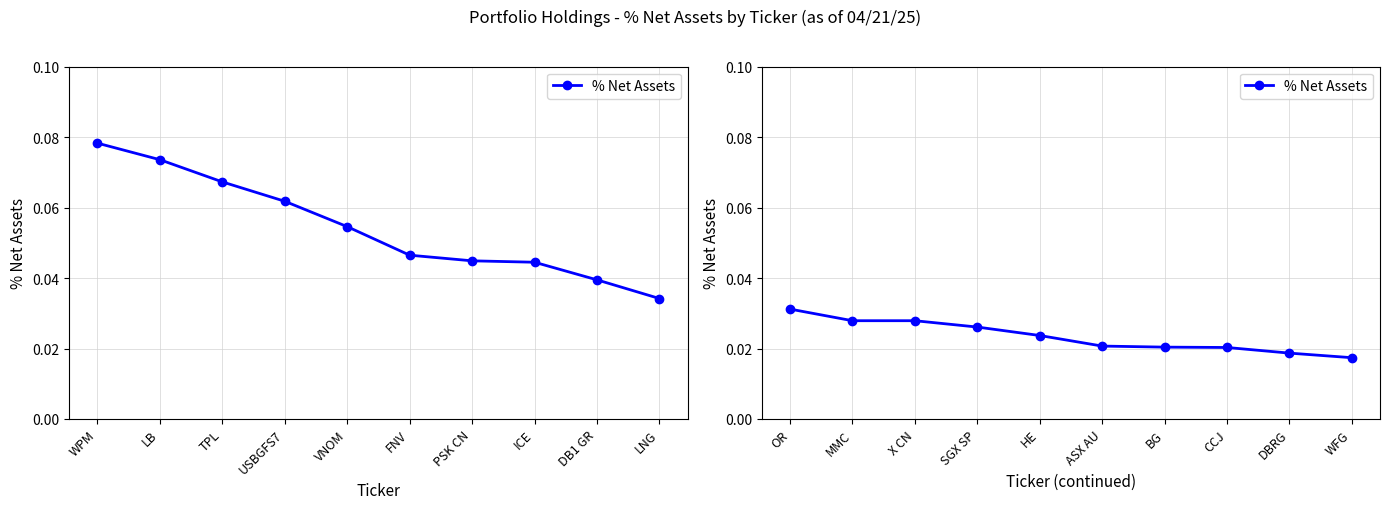

How many lines are shown in the chart?

1